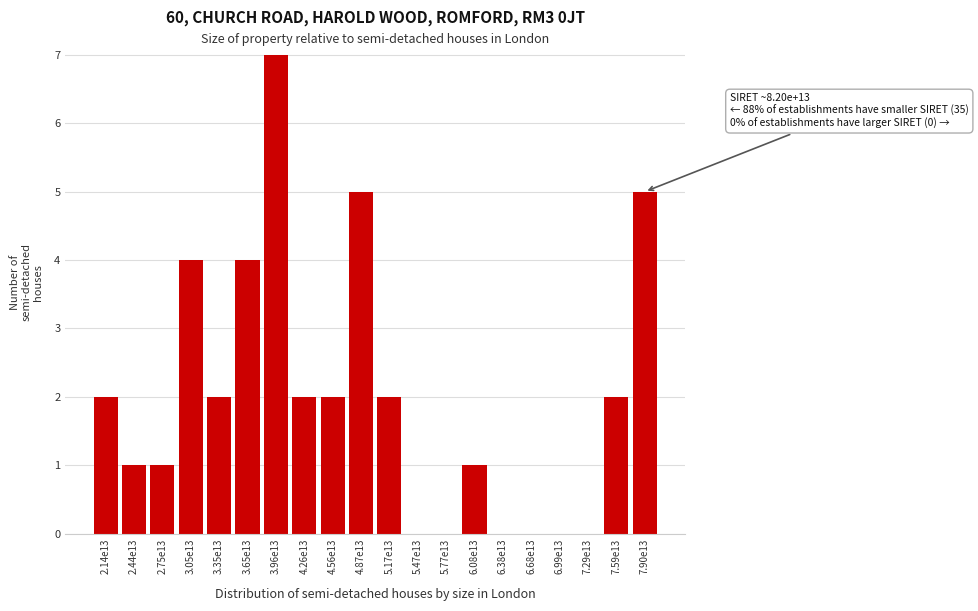

Reading left to right, extract all data points from this chart.

2.14e13=2	2.44e13=1	2.75e13=1	3.05e13=4	3.35e13=2	3.65e13=4	3.96e13=7	4.26e13=2	4.56e13=2	4.87e13=5	5.17e13=2	5.47e13=0	5.77e13=0	6.08e13=1	6.38e13=0	6.68e13=0	6.99e13=0	7.29e13=0	7.59e13=2	7.90e13=5